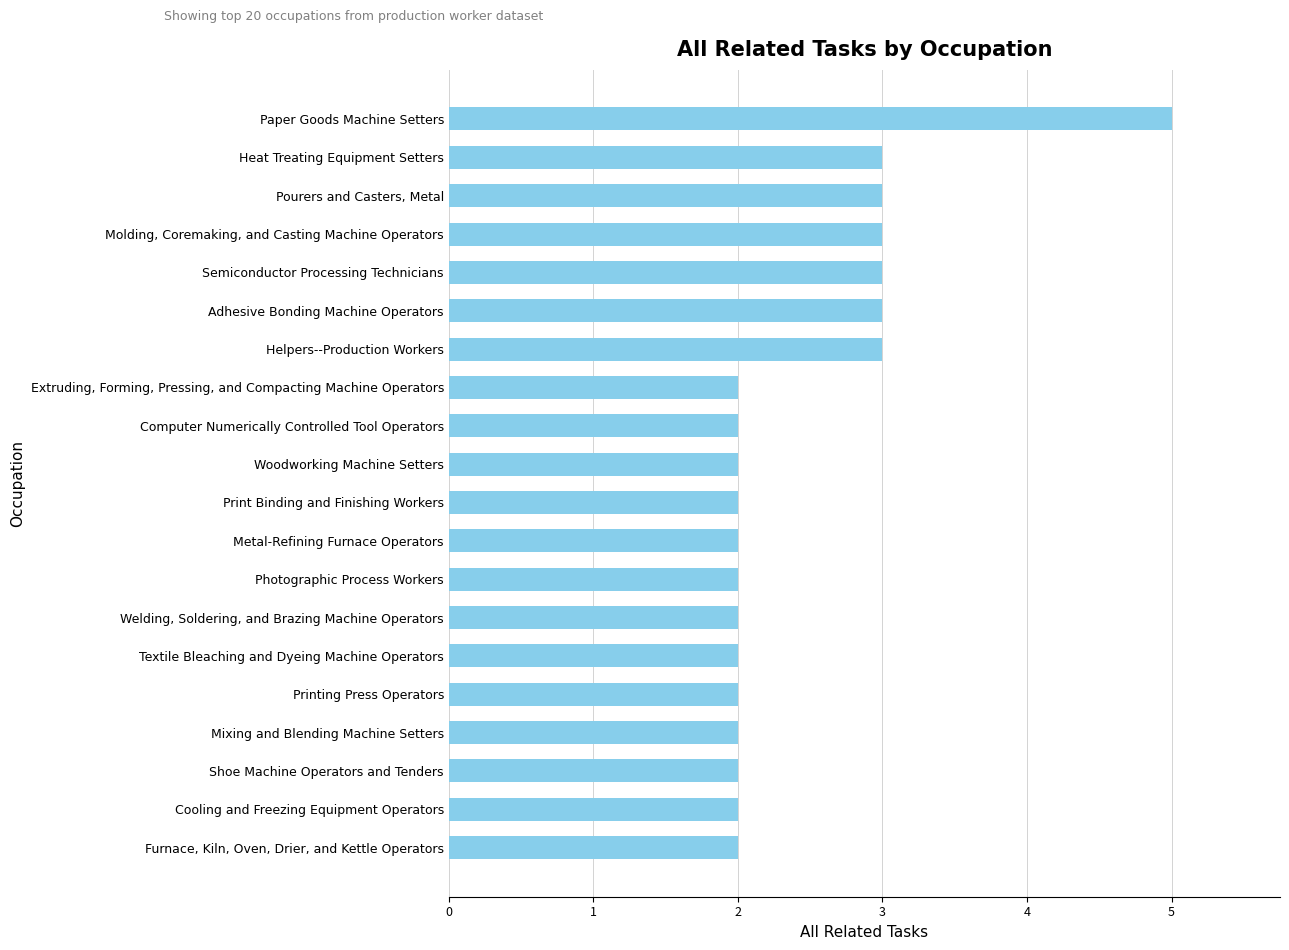

Are the bars grouped side by side (vs. stacked)?

No